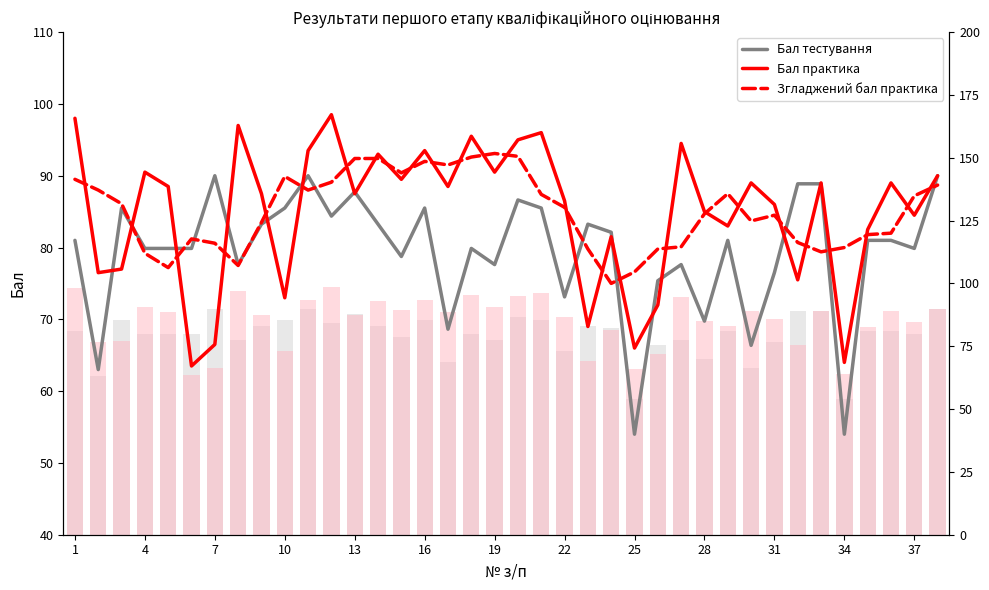

What are all the series names shown in the legend?

Бал тестування, Бал практика, Згладжений бал практика